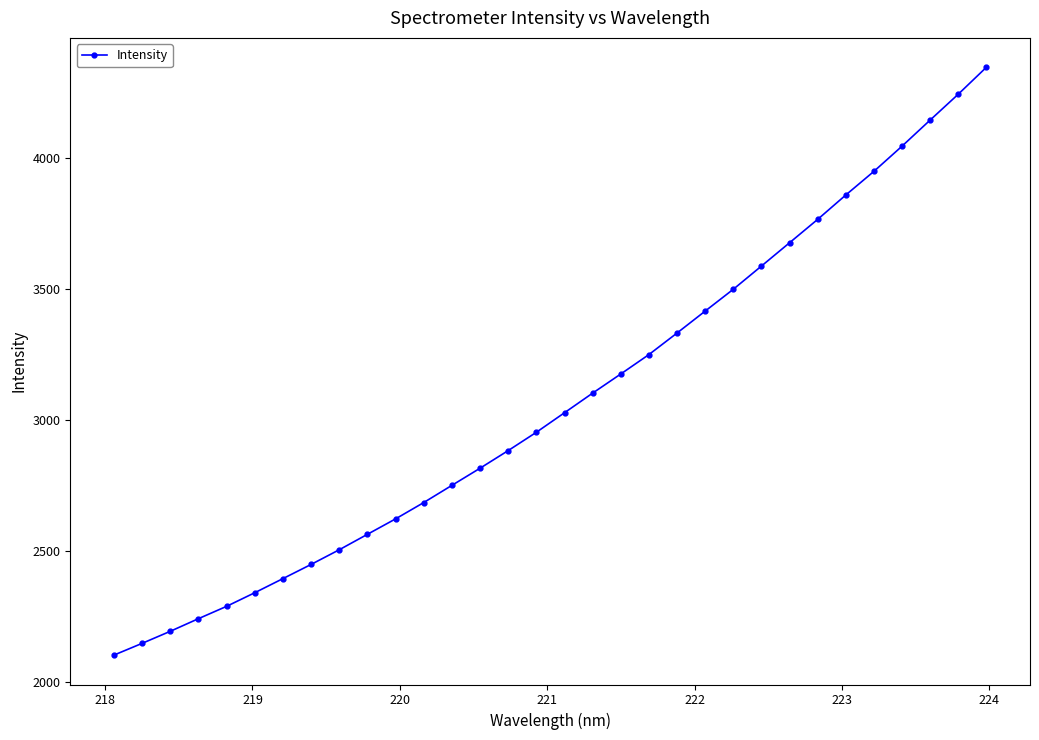

What is the value of the 20th point from the left?

3250.4